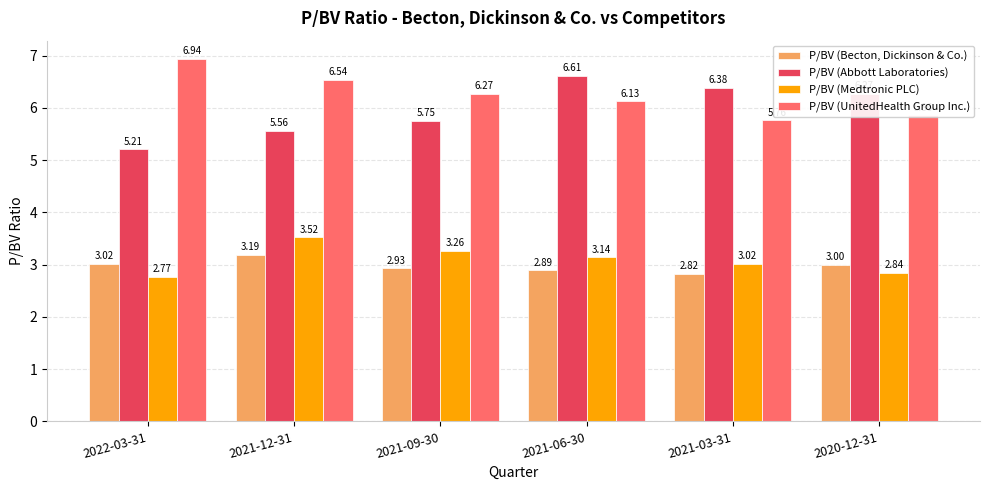

What is the difference between the highest and lowest values at 2021-06-30?

3.7